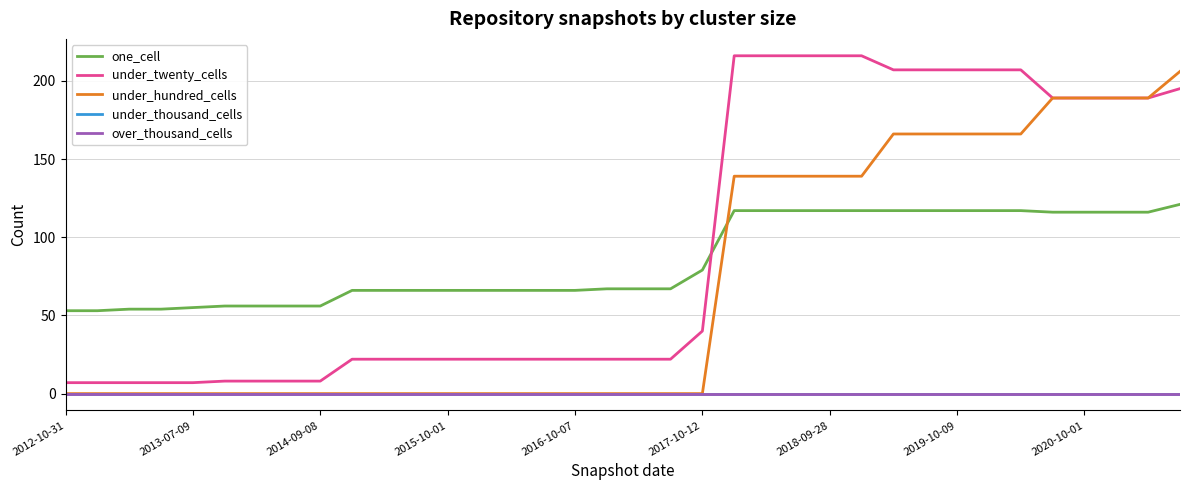

Reading left to right, transcribe all the data shown in this chart.

one_cell: 53	53	54	54	55	56	56	56	56	66	66	66	66	66	66	66	66	67	67	67	79	117	117	117	117	117	117	117	117	117	117	116	116	116	116	121
under_twenty_cells: 7	7	7	7	7	8	8	8	8	22	22	22	22	22	22	22	22	22	22	22	40	216	216	216	216	216	207	207	207	207	207	189	189	189	189	195
under_hundred_cells: 0	0	0	0	0	0	0	0	0	0	0	0	0	0	0	0	0	0	0	0	0	139	139	139	139	139	166	166	166	166	166	189	189	189	189	206
under_thousand_cells: 0	0	0	0	0	0	0	0	0	0	0	0	0	0	0	0	0	0	0	0	0	0	0	0	0	0	0	0	0	0	0	0	0	0	0	0
over_thousand_cells: 0	0	0	0	0	0	0	0	0	0	0	0	0	0	0	0	0	0	0	0	0	0	0	0	0	0	0	0	0	0	0	0	0	0	0	0